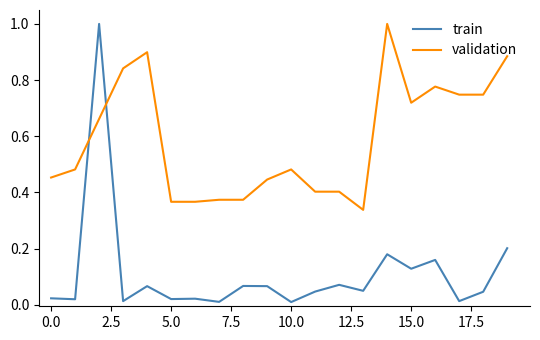

What is the maximum value for validation?

1.0